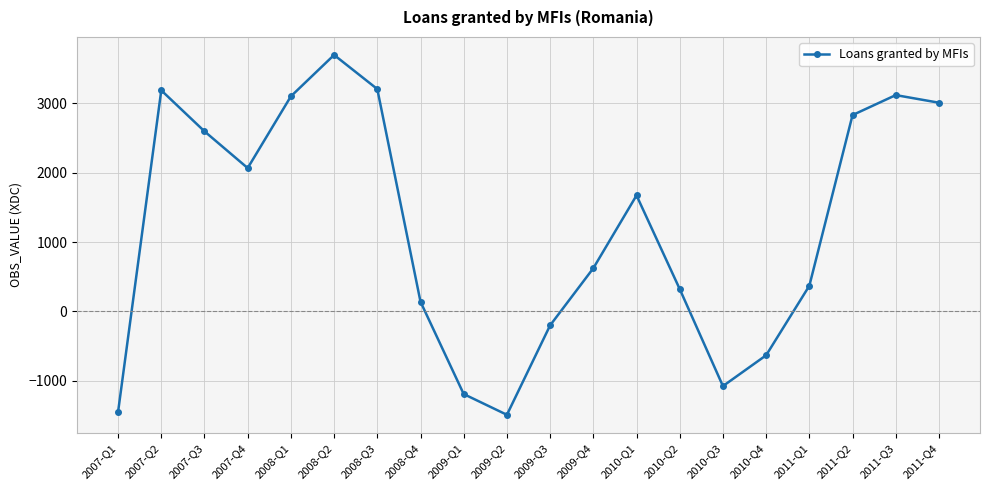

Is it true that the value at 2010-Q1 is 1670.9?

True